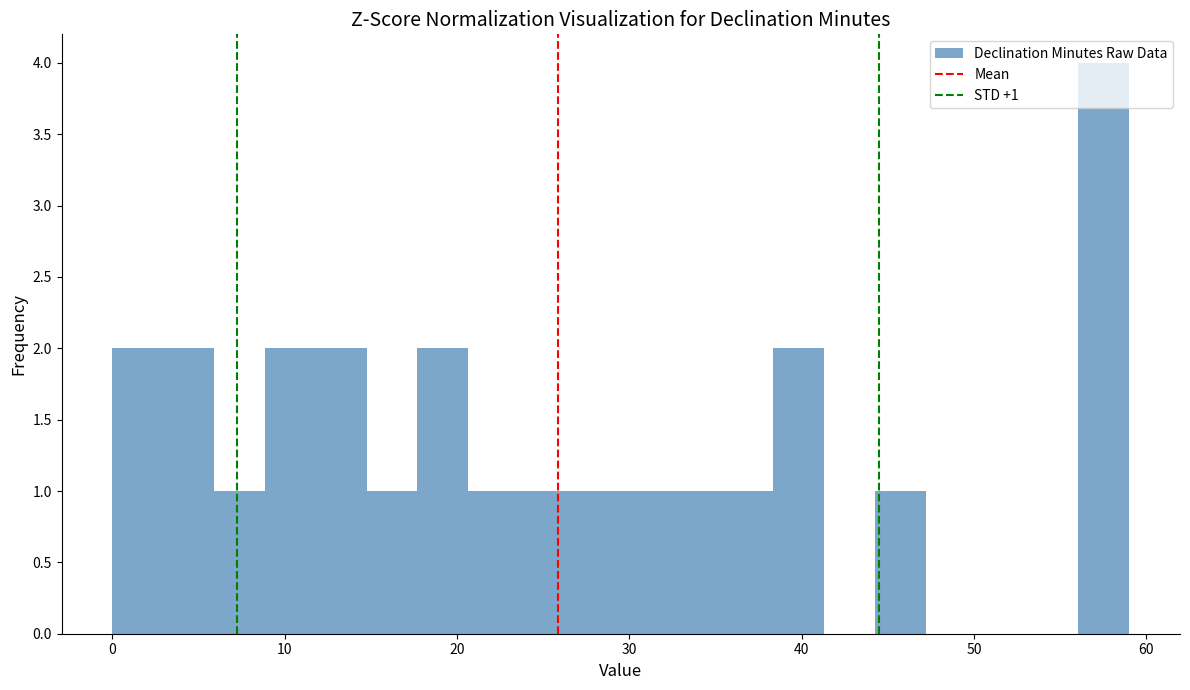

Read against the x-axis, roughly where is the centre of the tallest bar?

58